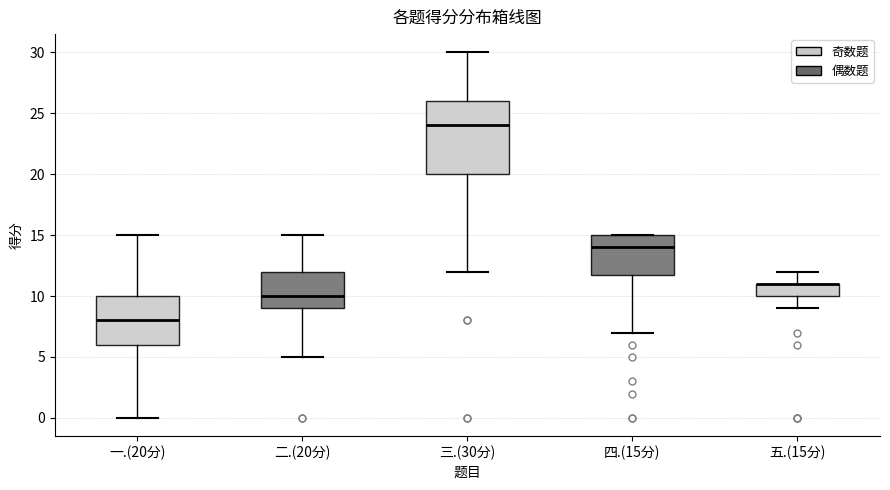

Which box is the tallest, from its lower edge to its upper edge?

三.(30分)